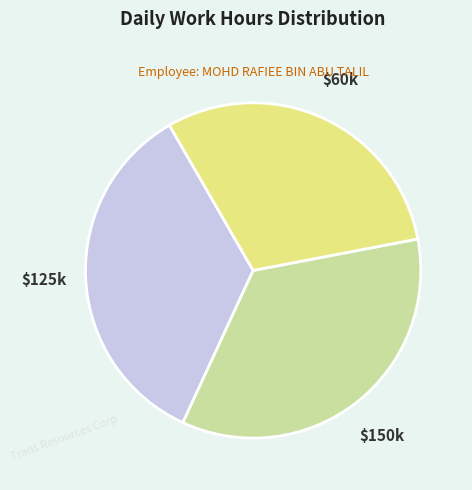

Which category has the smallest portion of the pie?

$60k